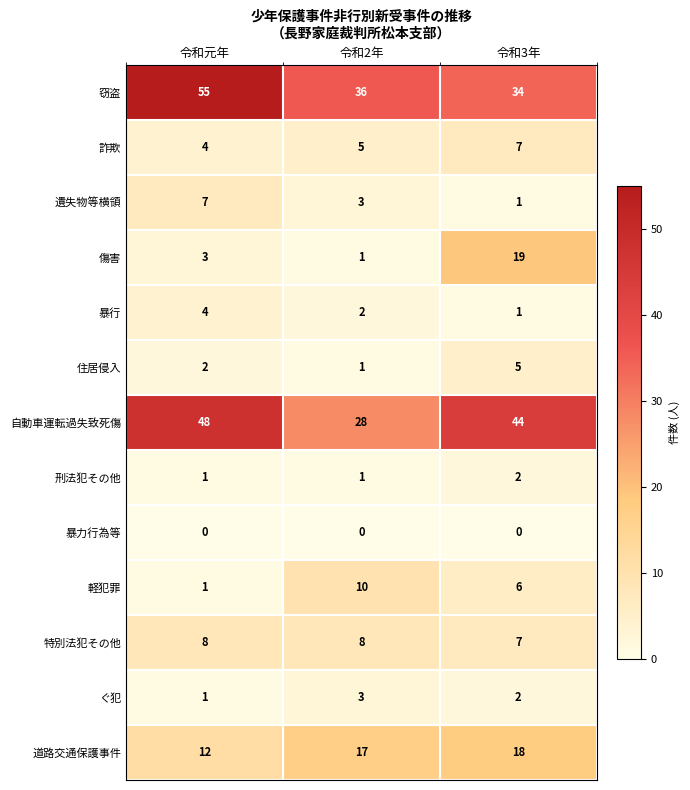

What is the difference between the maximum and minimum values in the 住居侵入 series?

4